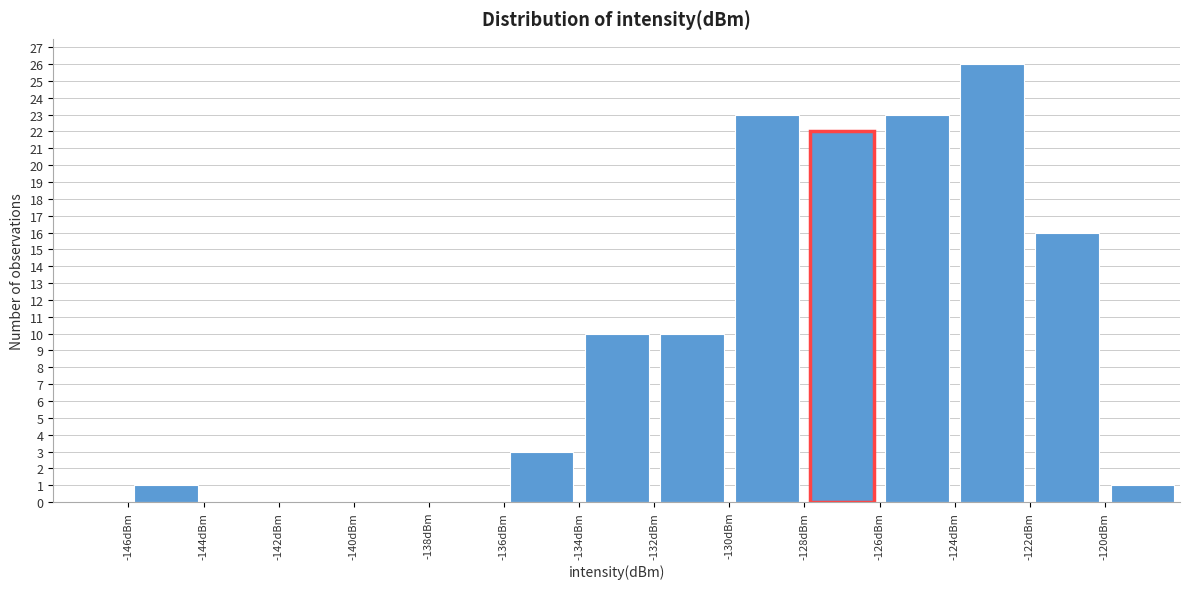

Over which range of the x-axis is the bar tallest?

-124 to -122